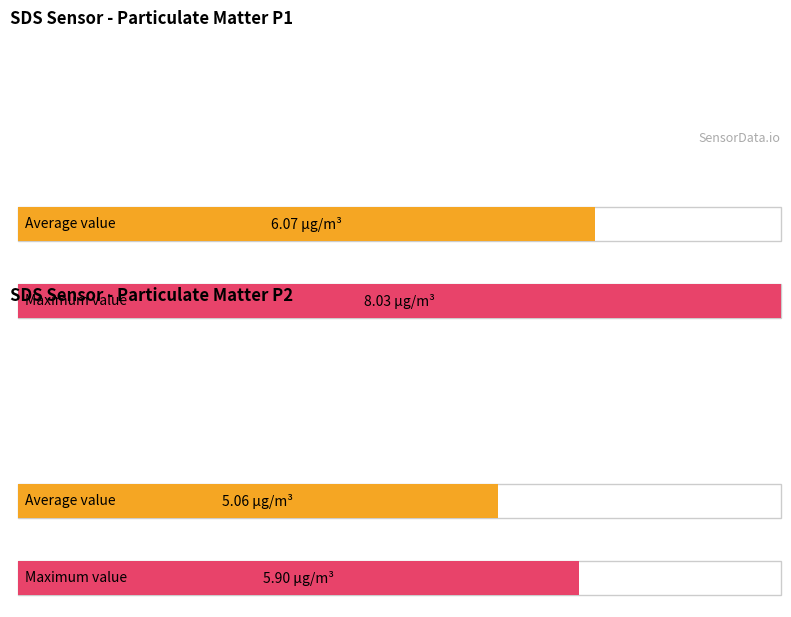

How many data points in Average utilization are above 6?

1